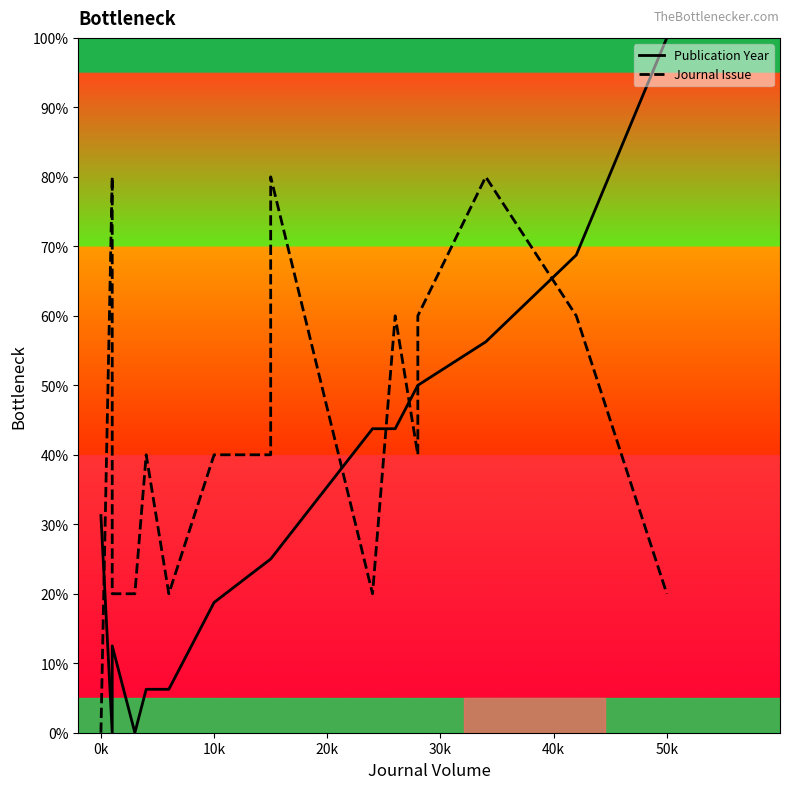

True or false: Publication Year and Journal Issue intersect in this chart.

True